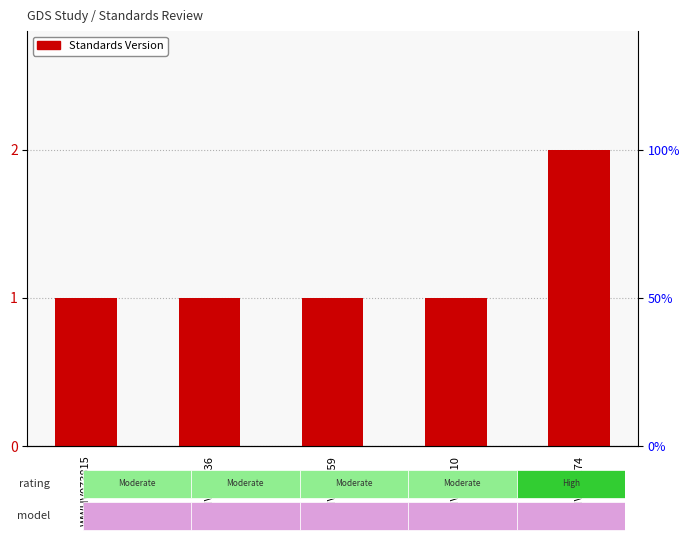

List the labels in order of value, smallest first.

WWHV073815, WWHV051936, WWHV051759, WWHV052010, WWHV095274